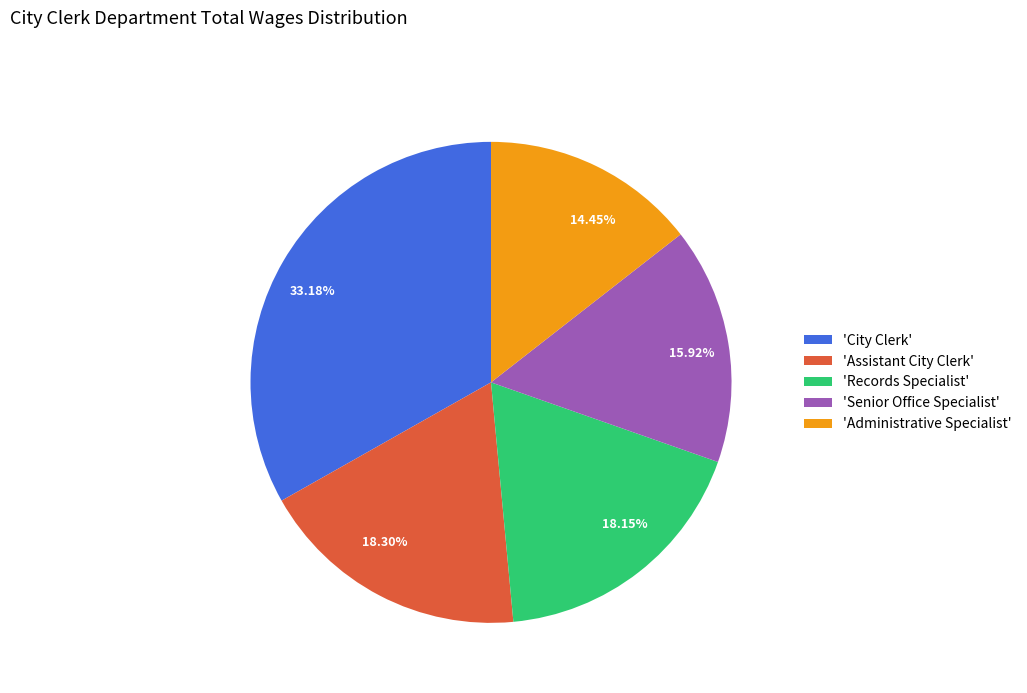

Count the number of slices in the pie.

5